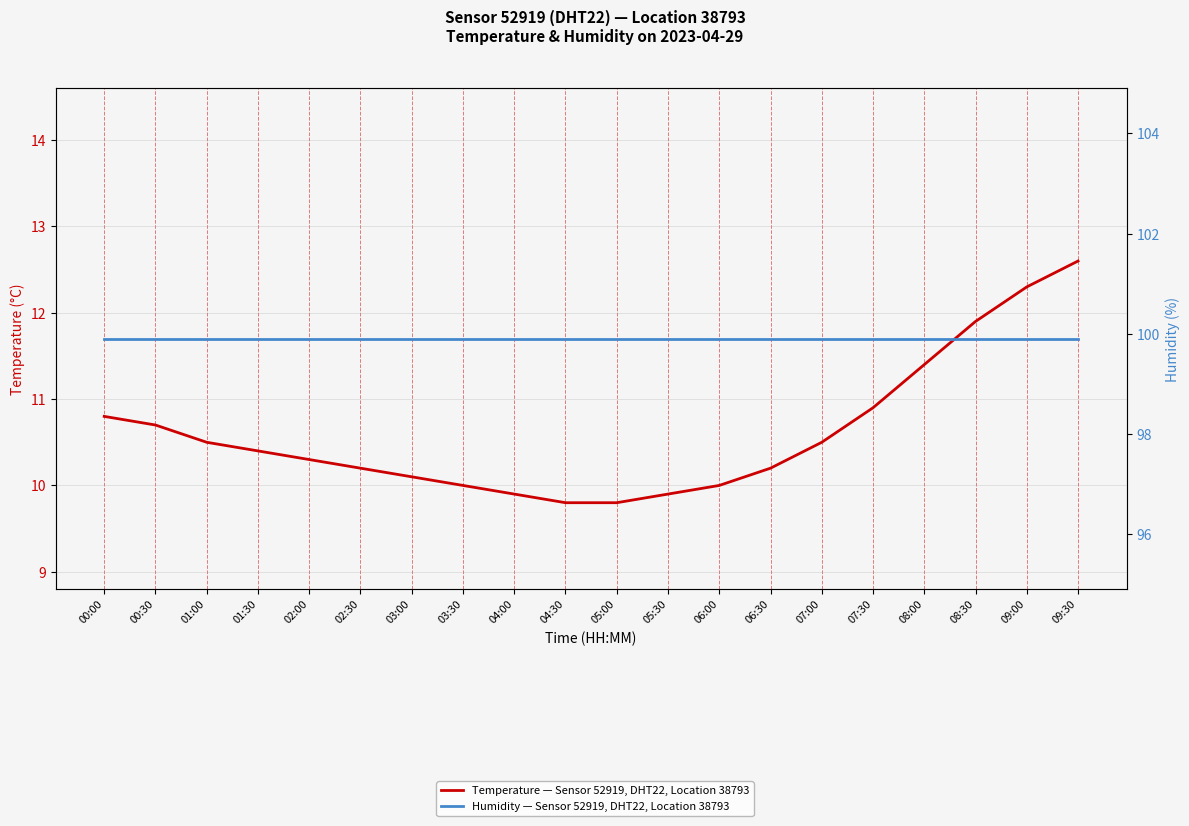

What is the difference between the maximum and minimum values in the Temperature — Sensor 52919, DHT22, Location 38793 series?

2.8